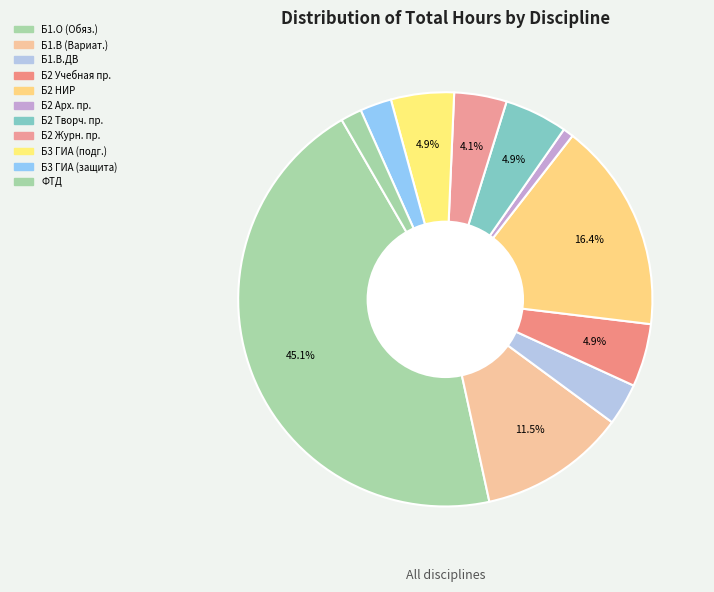

Count the number of slices in the pie.

11